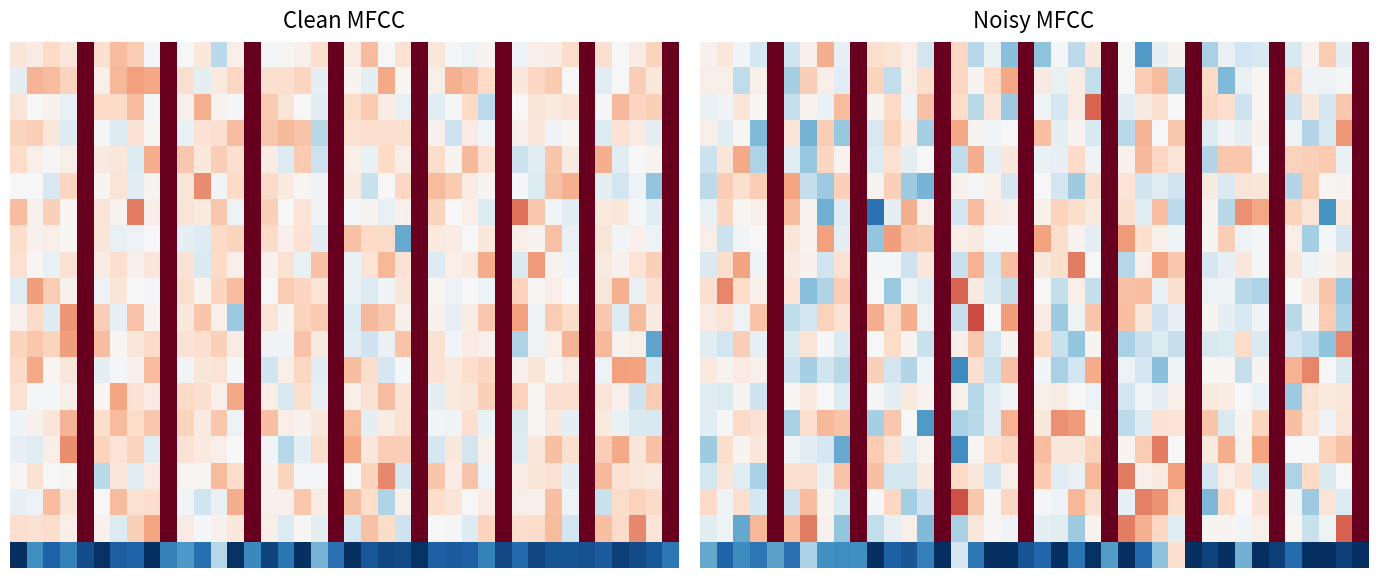

Which series has the largest total across all categories?

15.0